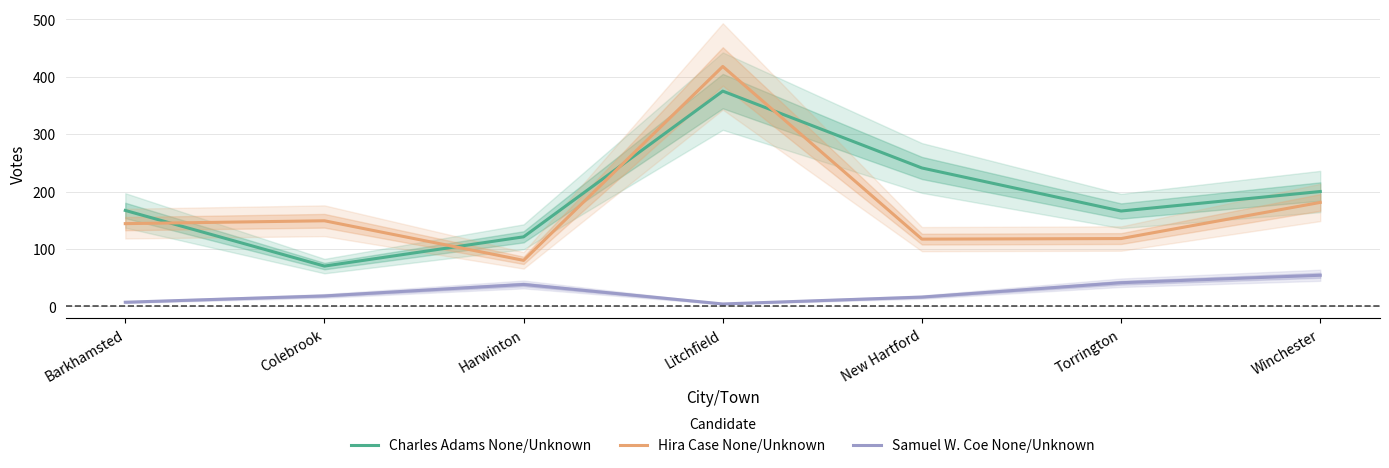

True or false: Charles Adams None/Unknown has more than 2 points higher than both neighbors.

False